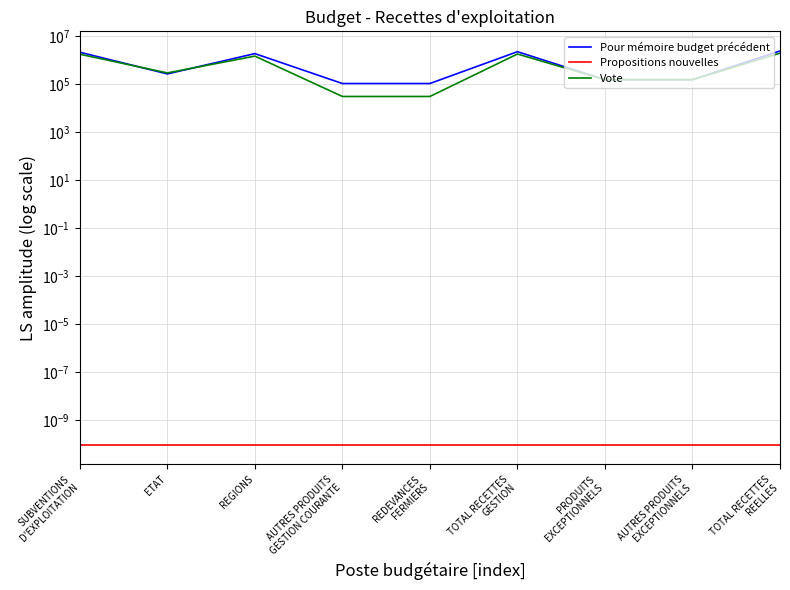

Reading left to right, transcribe all the data shown in this chart.

Pour mémoire budget précédent: 2080750.0	260000.0	1820750.0	103750.0	103750.0	2184500.0	150000.0	150000.0	2334500.0
Propositions nouvelles: 0.0	0.0	0.0	0.0	0.0	0.0	0.0	0.0	0.0
Vote: 1716438.0	286092.0	1430346.0	30000.0	30000.0	1746438.0	150000.0	150000.0	1896438.0